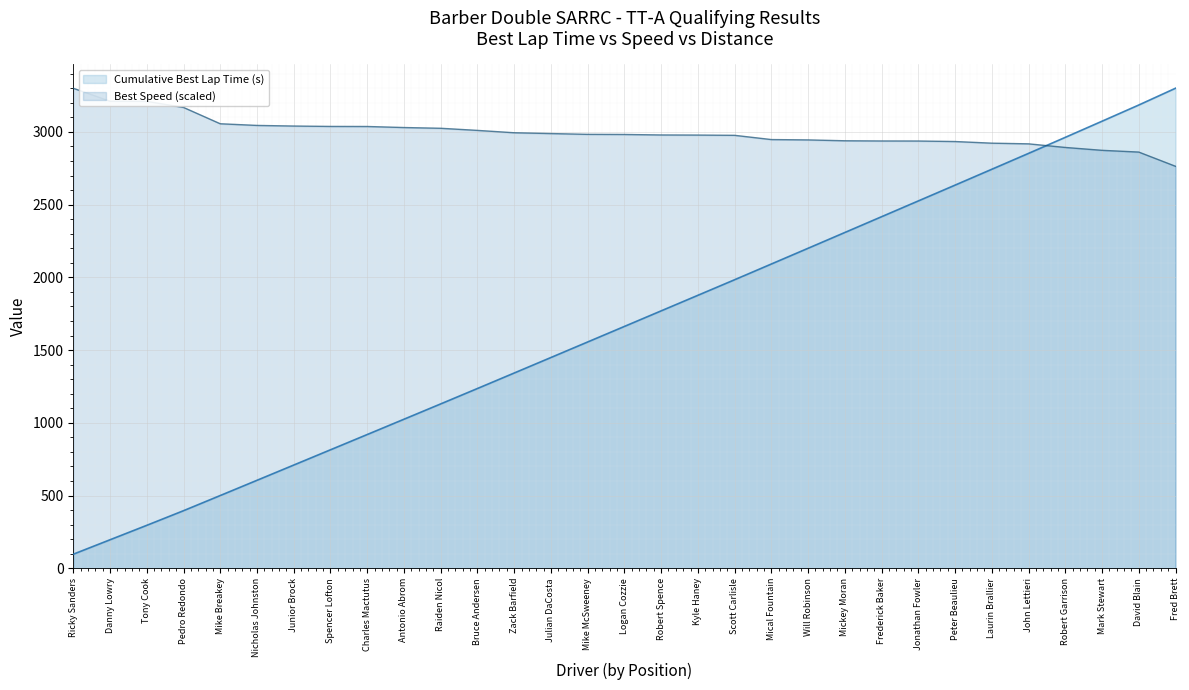

How many values in the Cumulative Best Lap Time (s) series are below 1662?

15